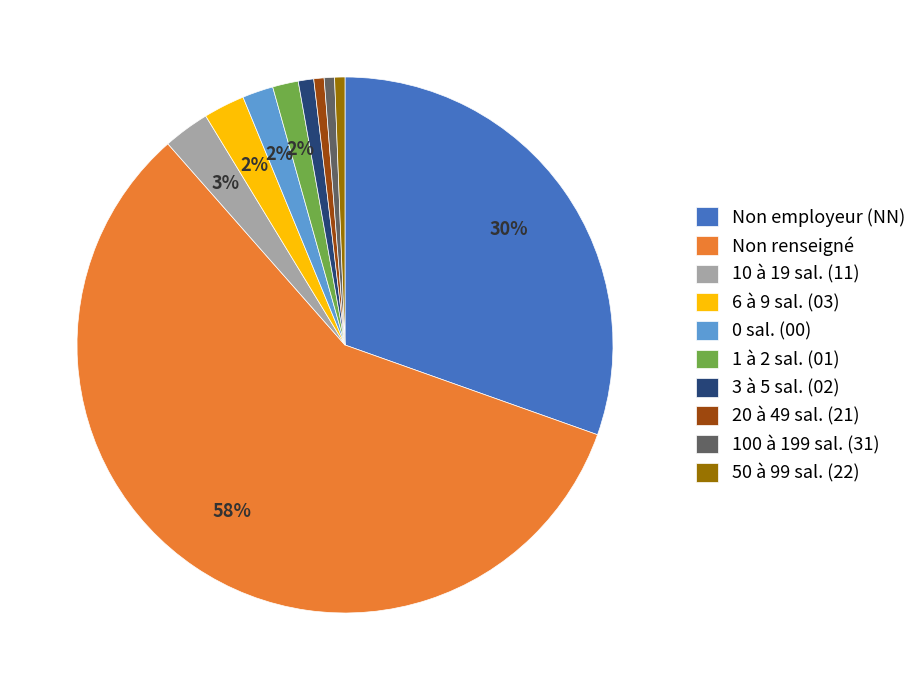

Which slice represents more than half of the pie?

Non renseigné